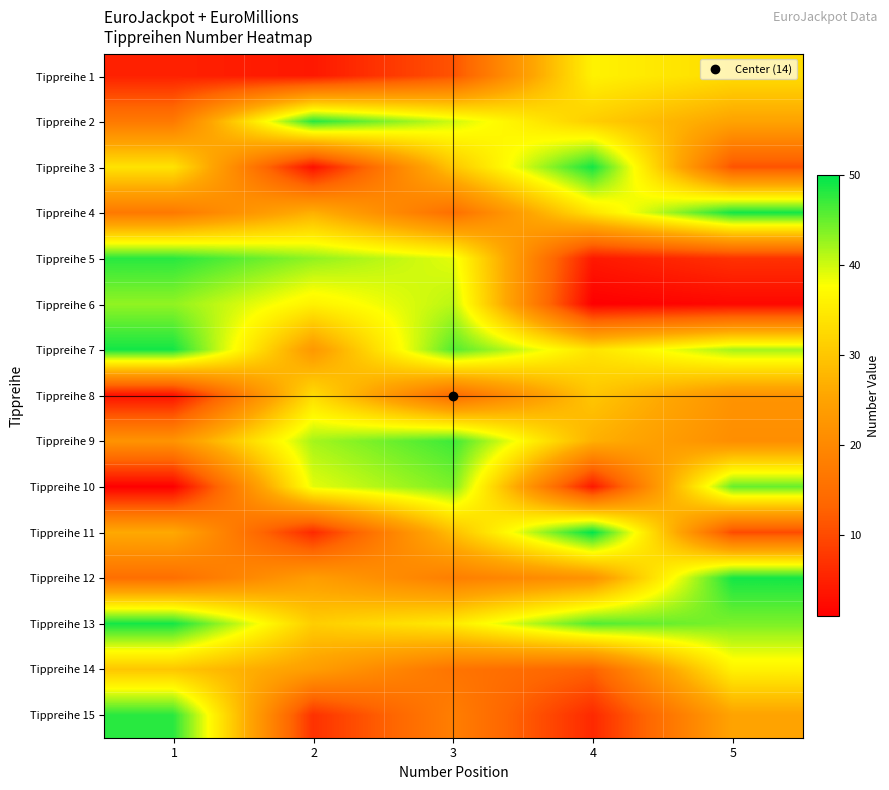

Reading right to left, list all the values displayed in this chart.

Tippreihe 1: 5=33	4=36	3=11	2=4	1=5
Tippreihe 2: 5=25	4=31	3=40	2=48	1=17
Tippreihe 3: 5=11	4=49	3=30	2=3	1=34
Tippreihe 4: 5=49	4=34	3=15	2=27	1=17
Tippreihe 5: 5=7	4=4	3=39	2=43	1=48
Tippreihe 6: 5=2	4=1	3=41	2=36	1=43
Tippreihe 7: 5=42	4=34	3=46	2=23	1=49
Tippreihe 8: 5=22	4=30	3=14	2=33	1=3
Tippreihe 9: 5=21	4=27	3=47	2=42	1=22
Tippreihe 10: 5=45	4=4	3=44	2=39	1=1
Tippreihe 11: 5=10	4=50	3=29	2=6	1=26
Tippreihe 12: 5=49	4=22	3=18	2=24	1=15
Tippreihe 13: 5=44	4=46	3=35	2=31	1=49
Tippreihe 14: 5=36	4=13	3=16	2=24	1=30
Tippreihe 15: 5=25	4=6	3=18	2=7	1=48